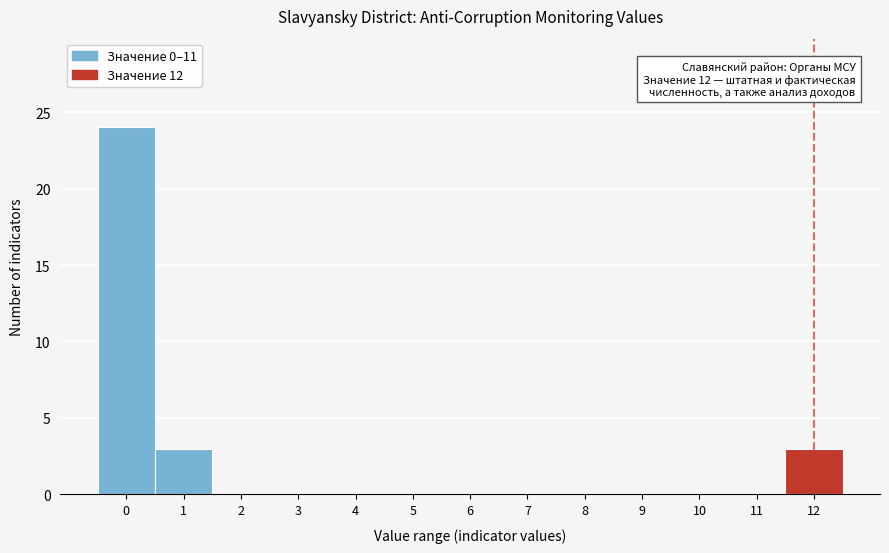

Which range on the x-axis has the tallest bar?

-0.5 to 0.5